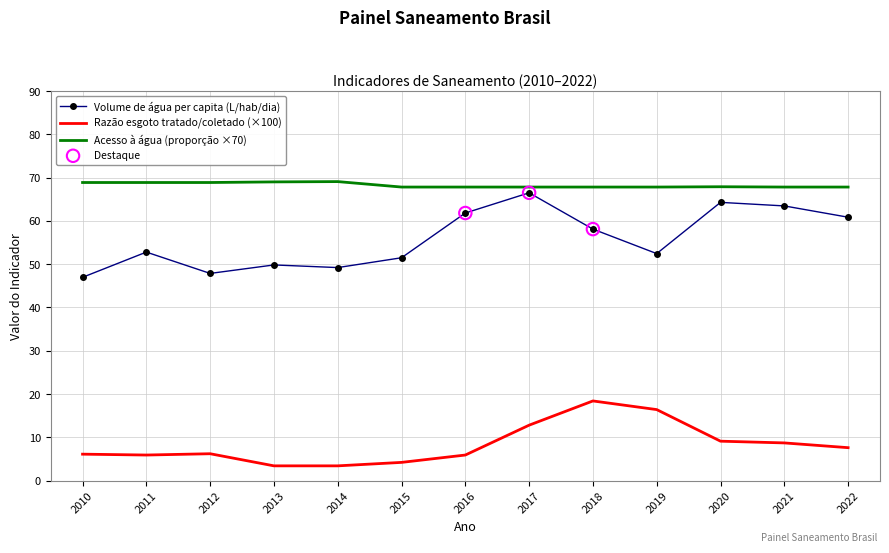

At how many categories does at least one series exceed 6?

13